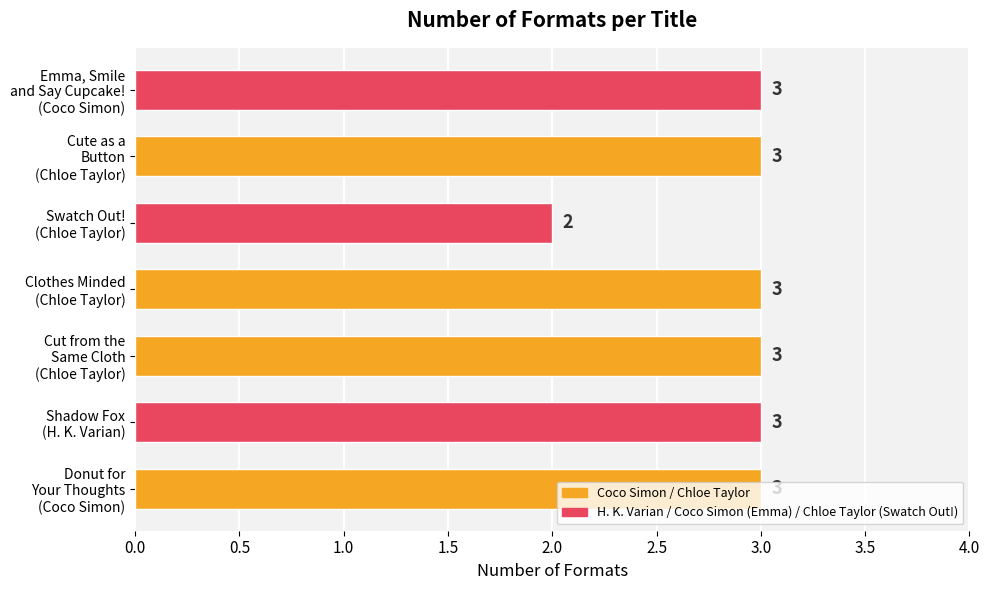

Count the number of data series in this chart.

1